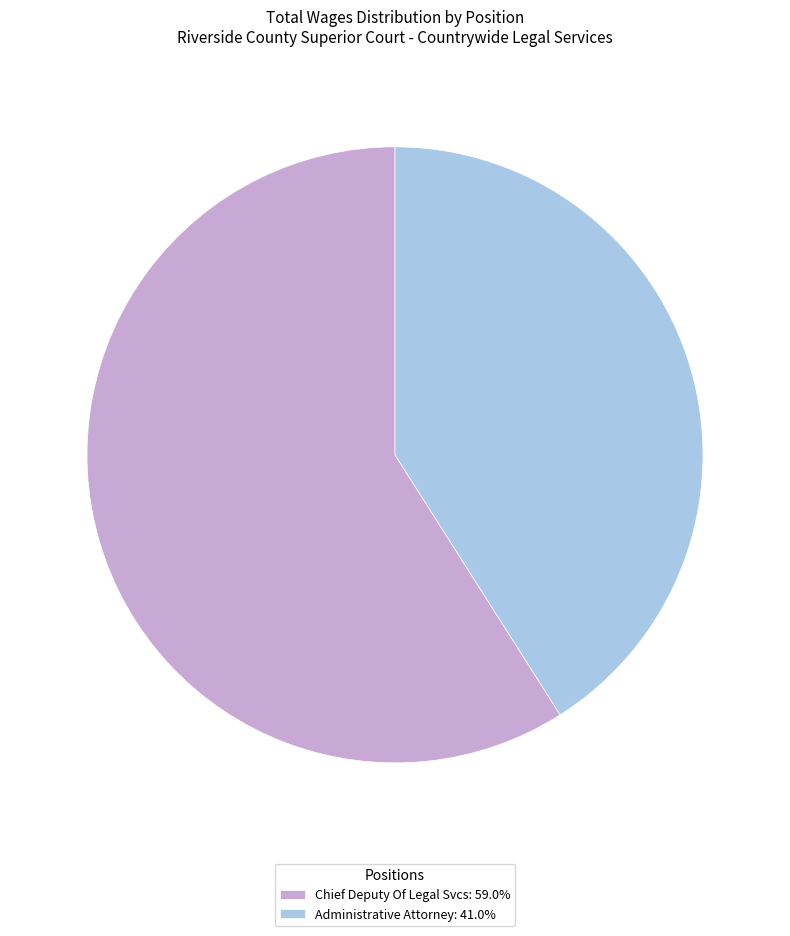

Does any single category account for the majority?

Yes